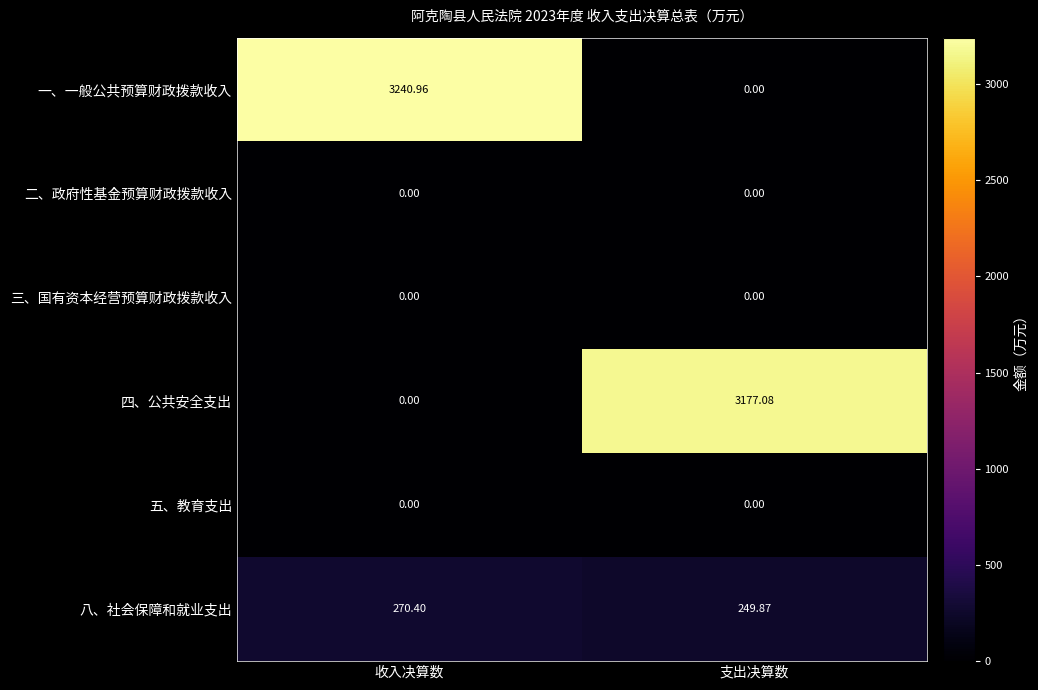

Which series has the largest range (max minus min)?

一、一般公共预算财政拨款收入